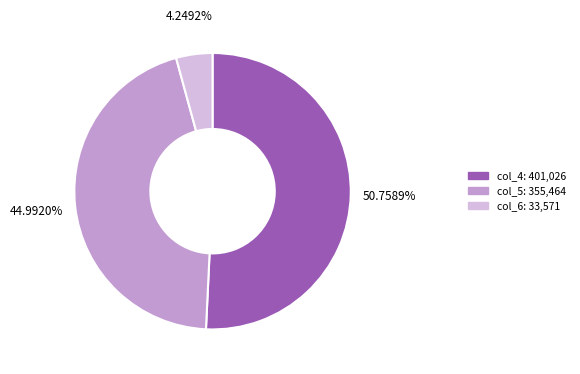

Do col_5 and col_6 together represent more than half of the pie?

No